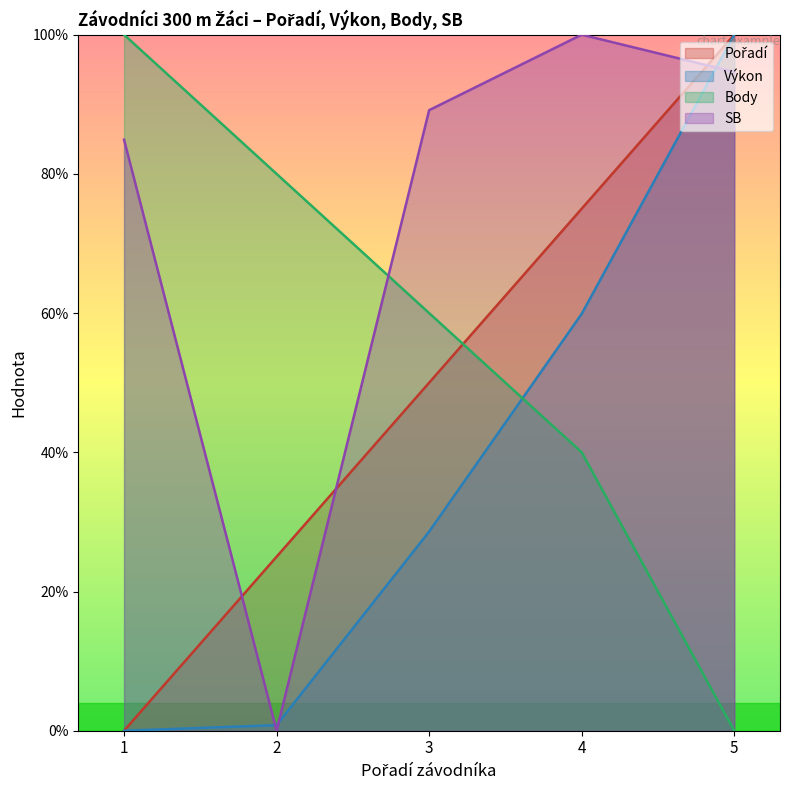

Count the number of data series in this chart.

4